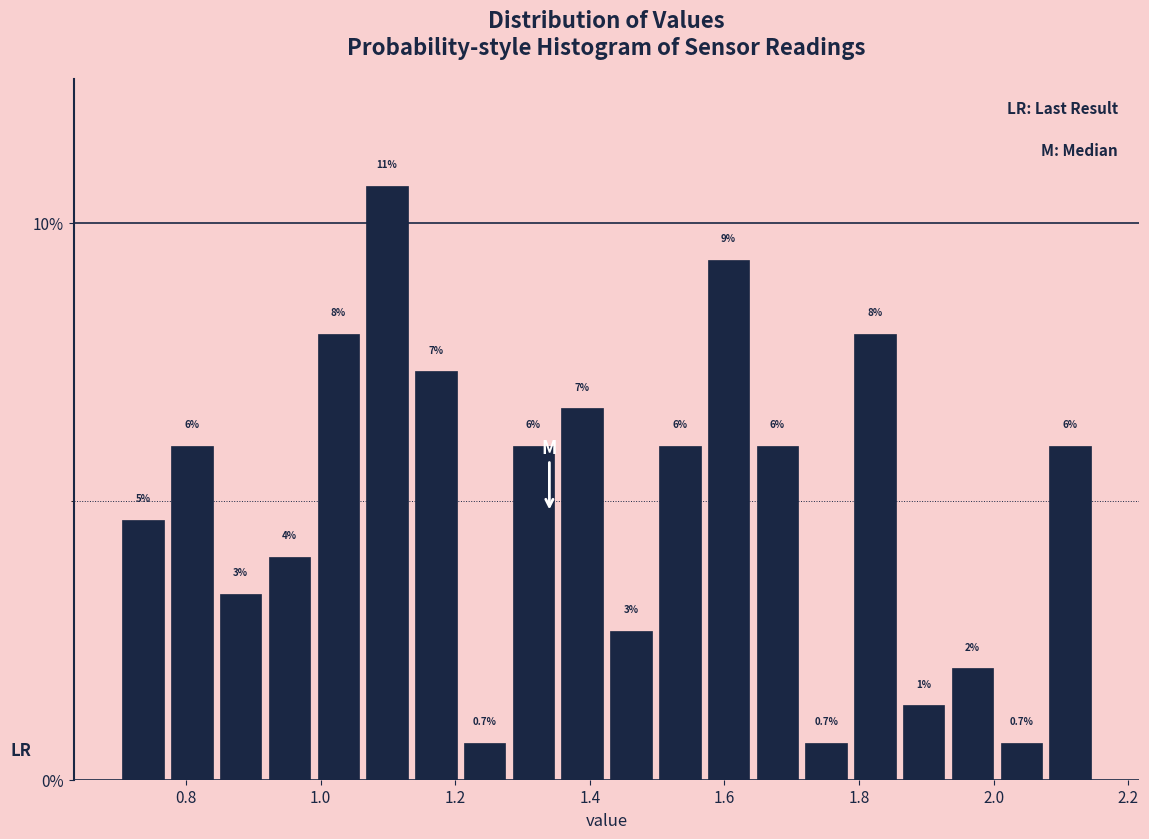

Around what value on the x-axis is the tallest bar? Give the approximate position of its centre, as read against the axis.

1.10